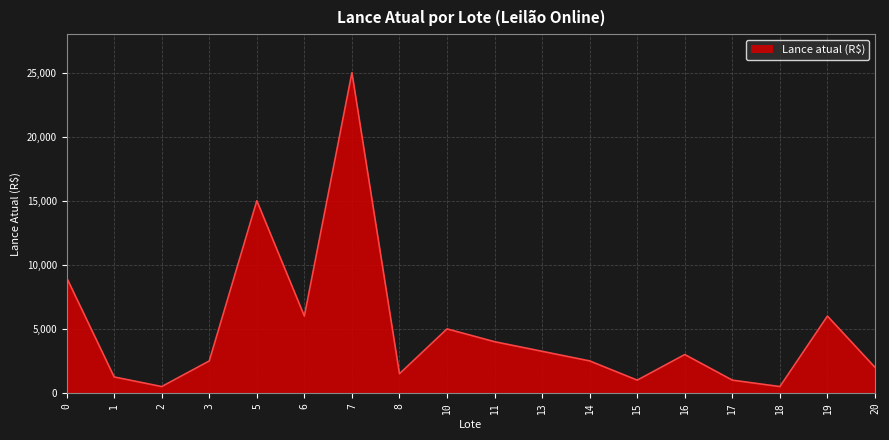

Reading left to right, extract all data points from this chart.

0=9000	1=1250	2=500	3=2500	5=15000	6=6000	7=25000	8=1500	10=5000	11=4000	13=3250	14=2500	15=1000	16=3000	17=1000	18=500	19=6000	20=2000